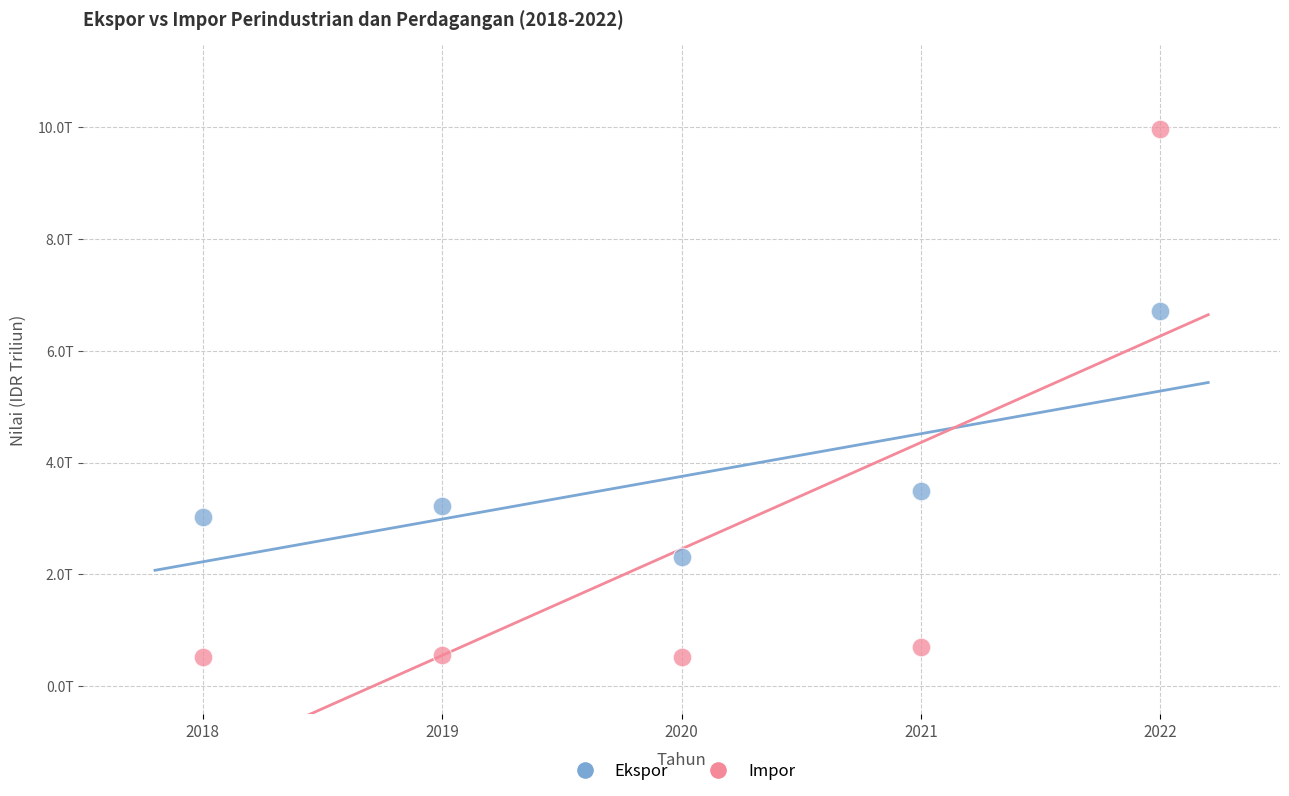

Which series has the largest Y range (max minus min)?

Impor